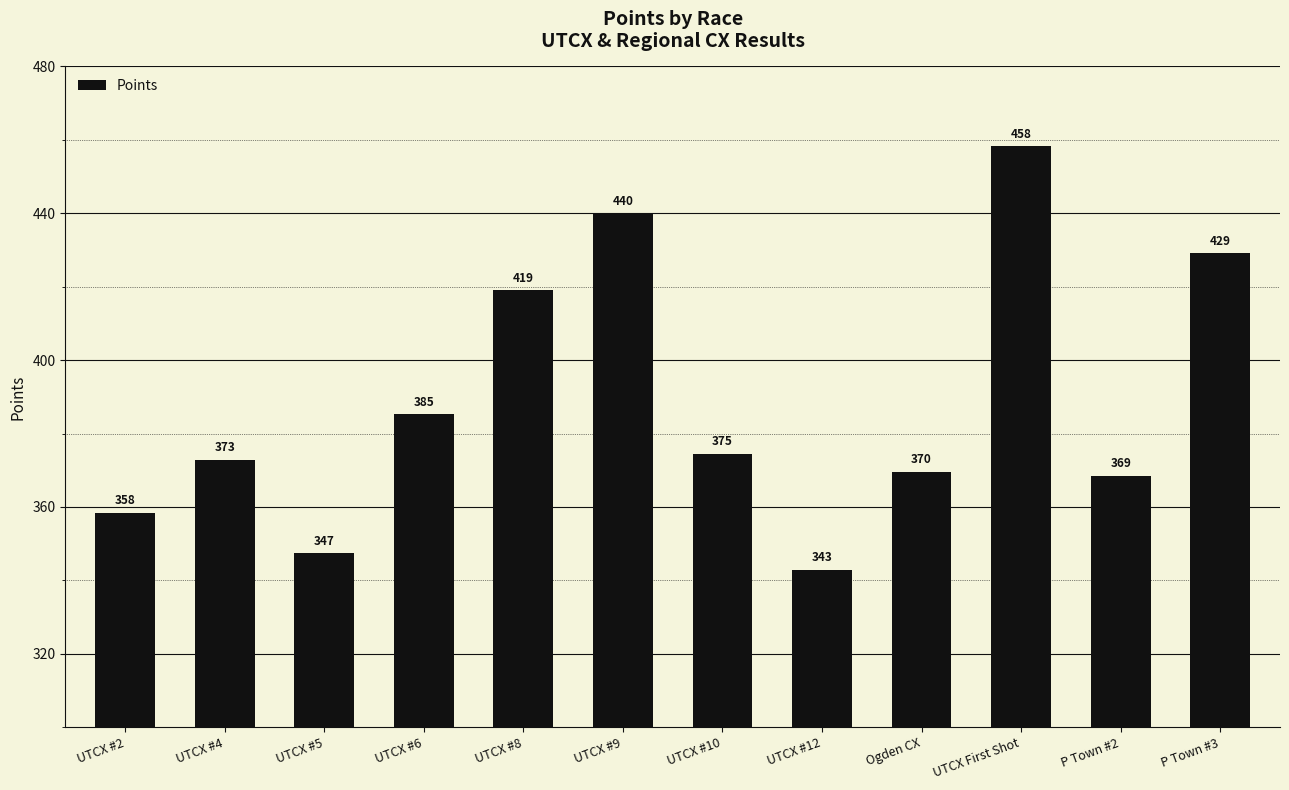

The chart shows a value of 385.2 at UTCX #6. True or false?

True